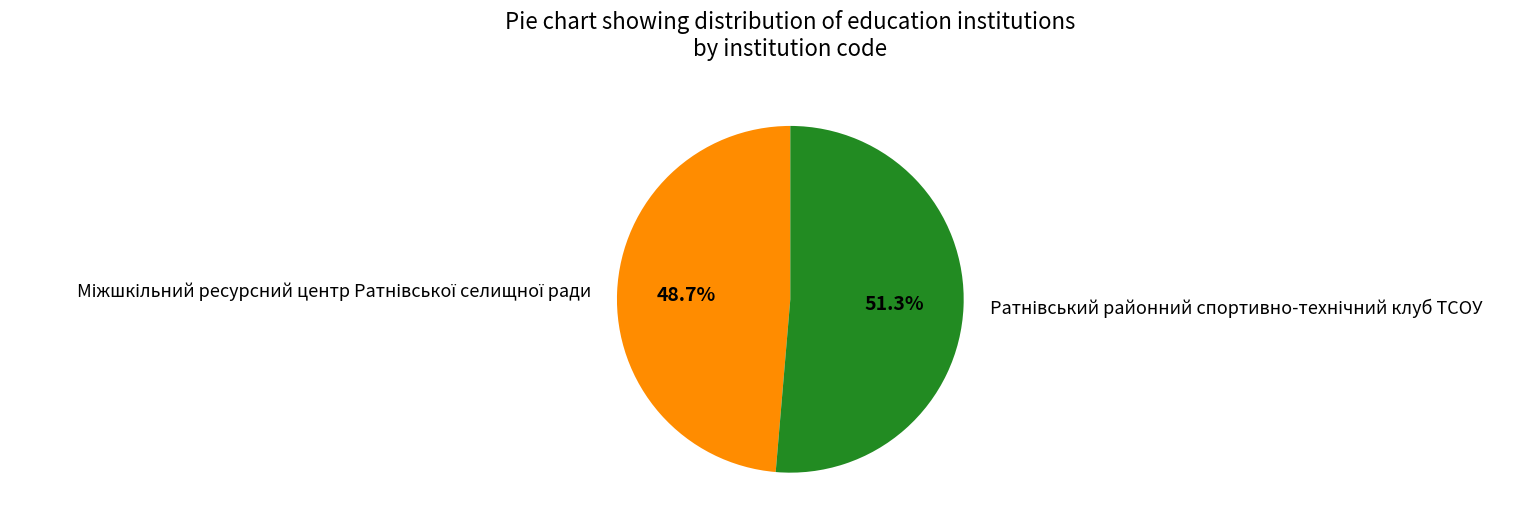

Does any single category account for the majority?

Yes